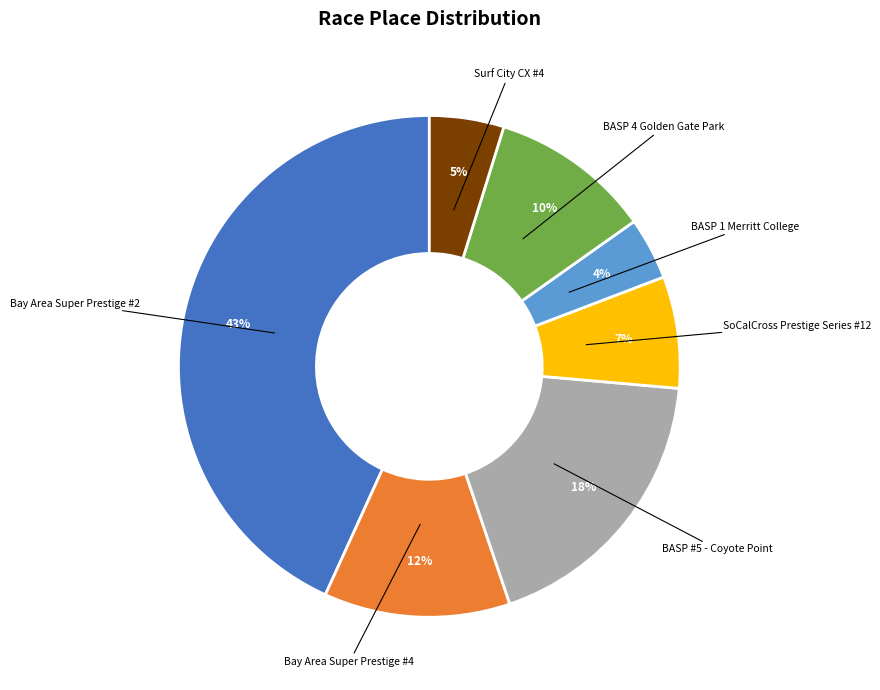

Does any single category account for the majority?

No